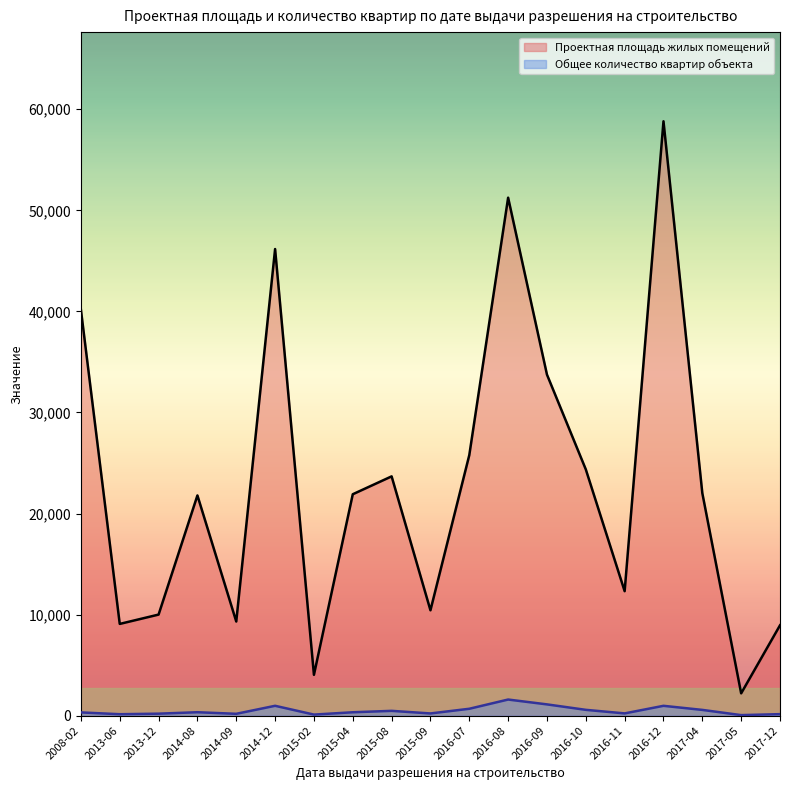

What is the minimum value for Общее количество квартир объекта?

54